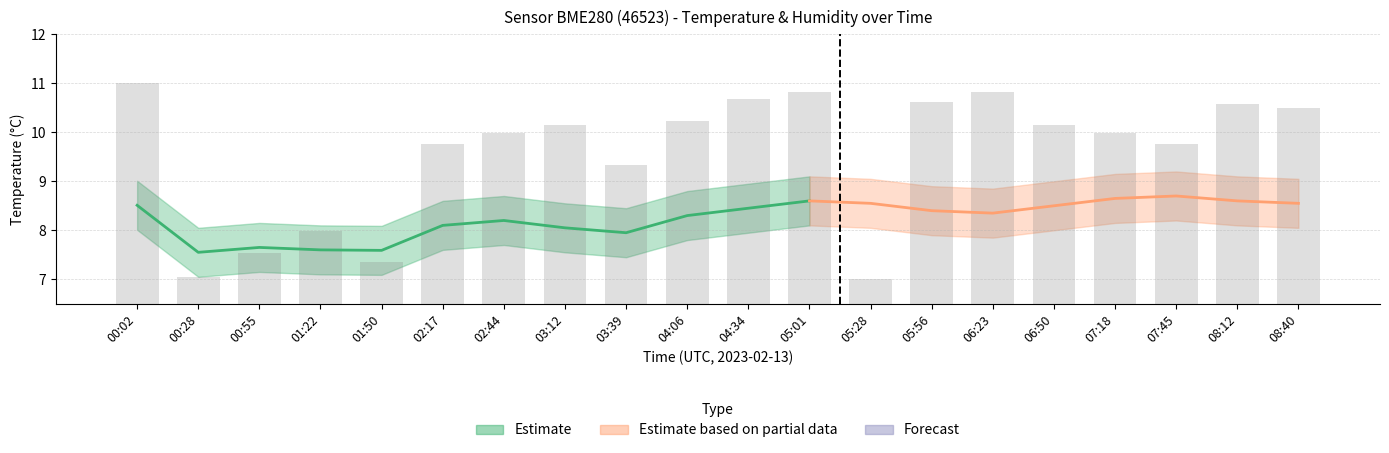

Between 03:39 and 05:01, which is larger?

05:01